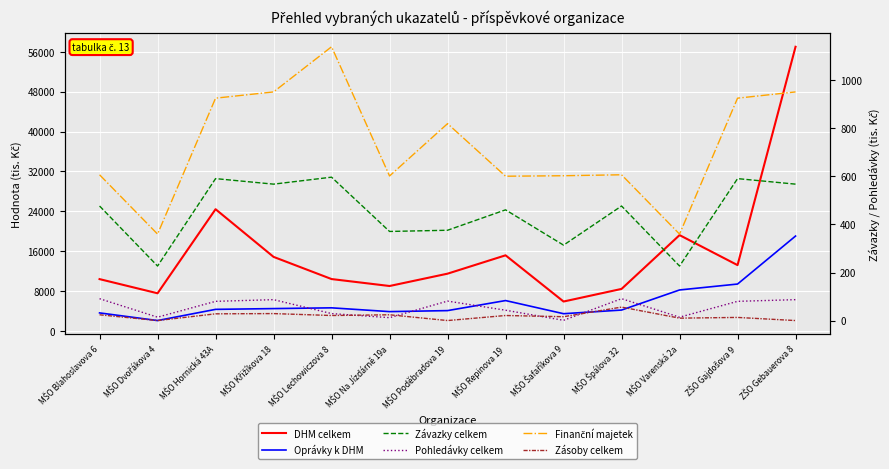

Read the Finanční majetek value at MŠO Repinova 19, to the nearest 50.

600